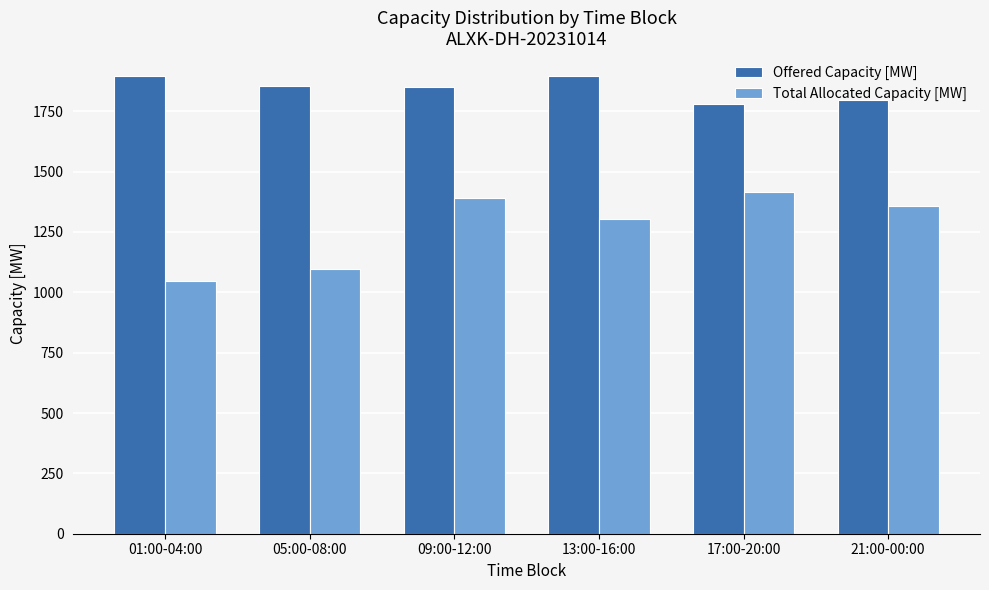

The value of Offered Capacity [MW] at 21:00-00:00 is 784. True or false?

False